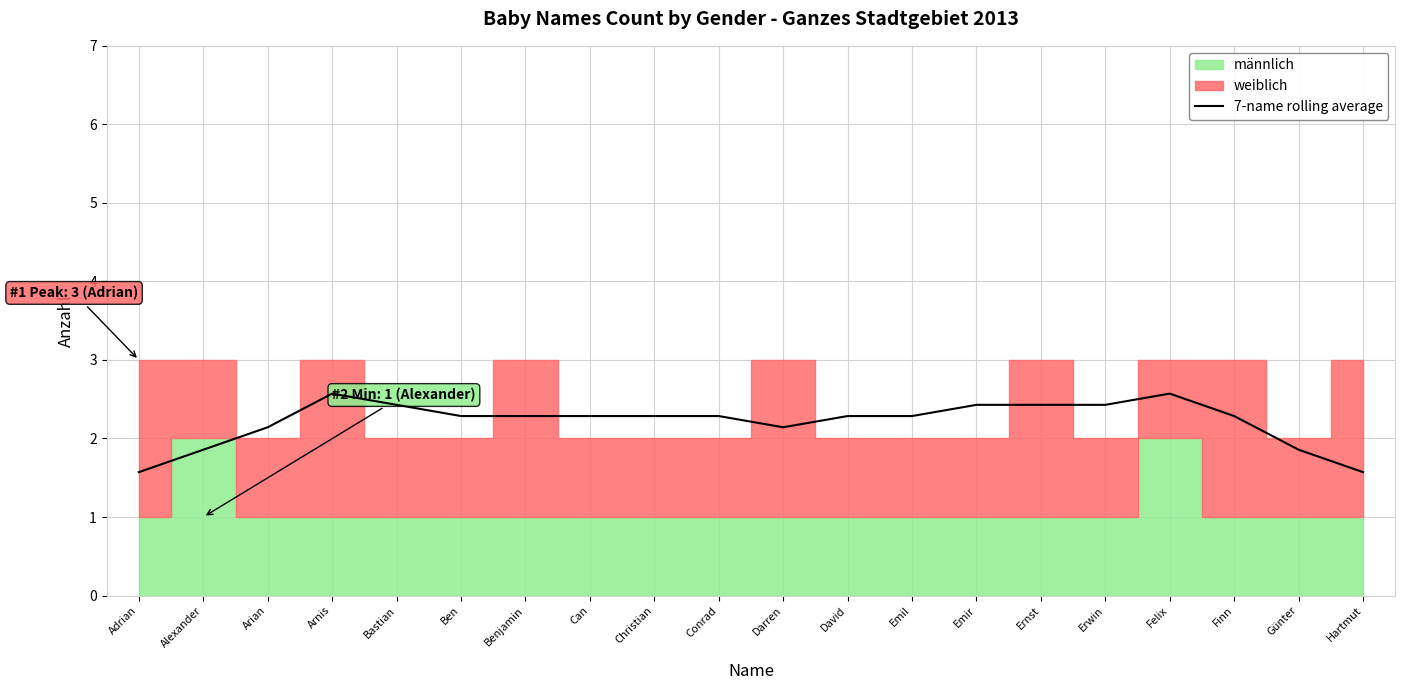

The value at Arnis is 2.6. True or false?

True